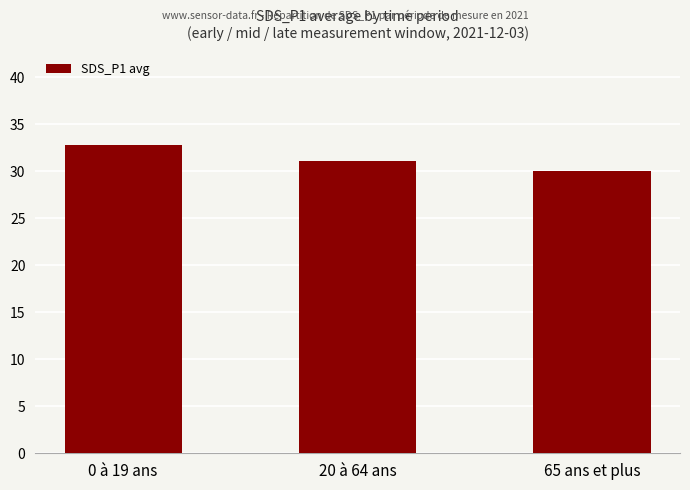

Rank the categories by value from lowest to highest.

65 ans et plus, 20 à 64 ans, 0 à 19 ans